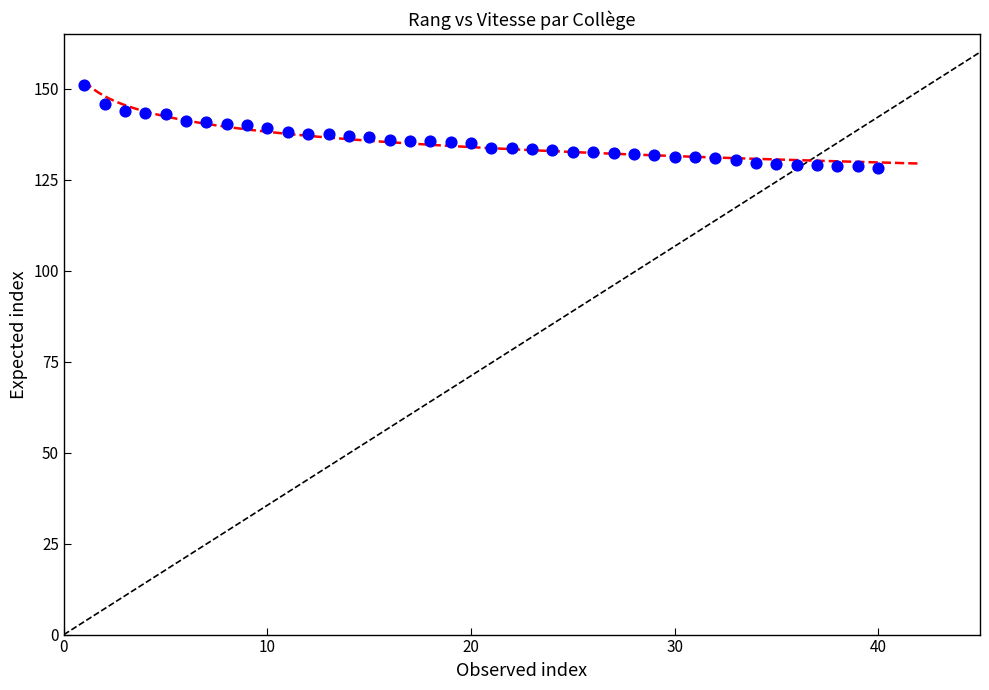

What is the range of X values (max minus min)?

39.0